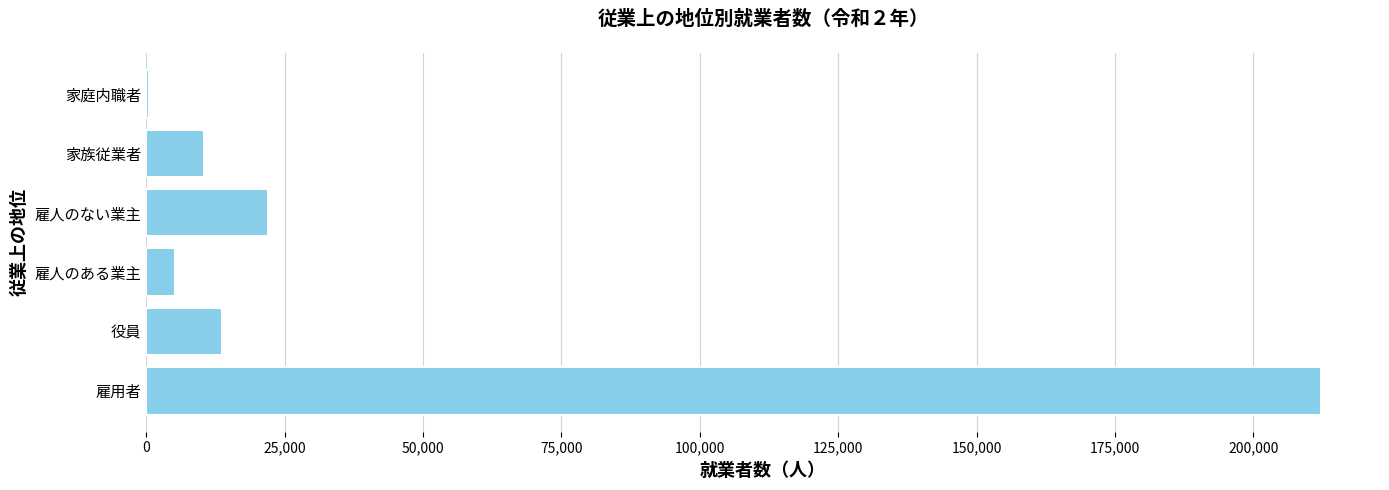

What is the sum of all values?

264096